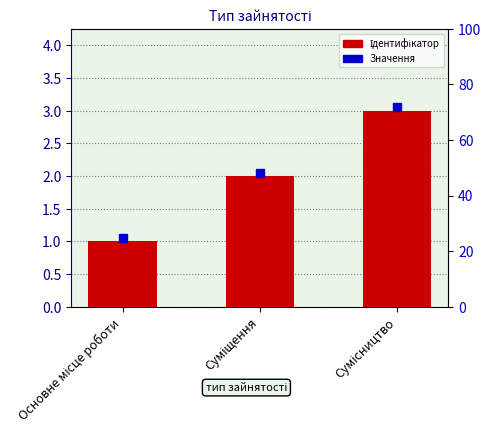

Does the chart contain any negative values?

No